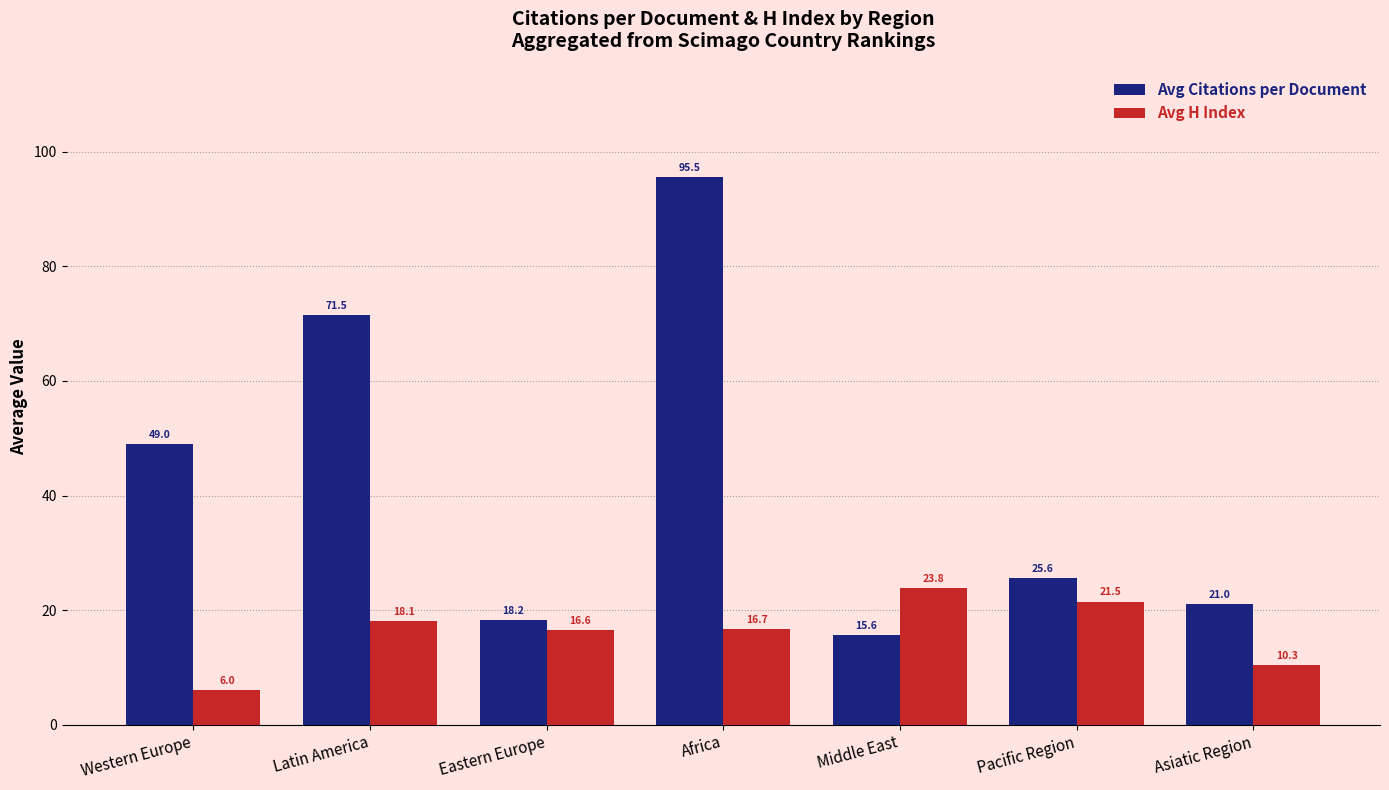

Is the value of Avg H Index at Middle East greater than the value of Avg Citations per Document at Latin America?

No